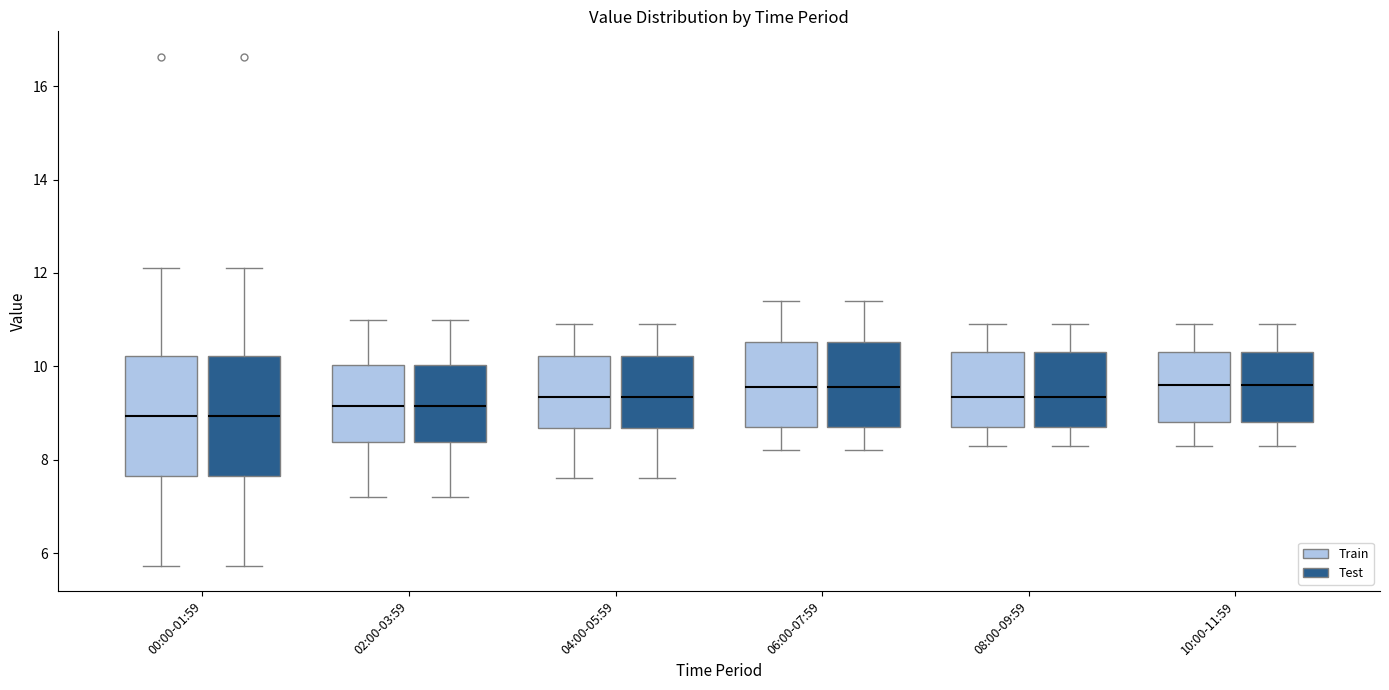

Where is the upper edge of the box for 06:00-07:59 (Test) on the y-axis? The values are not printed on the chart, so give them approximately, as read against the axis.

10.6